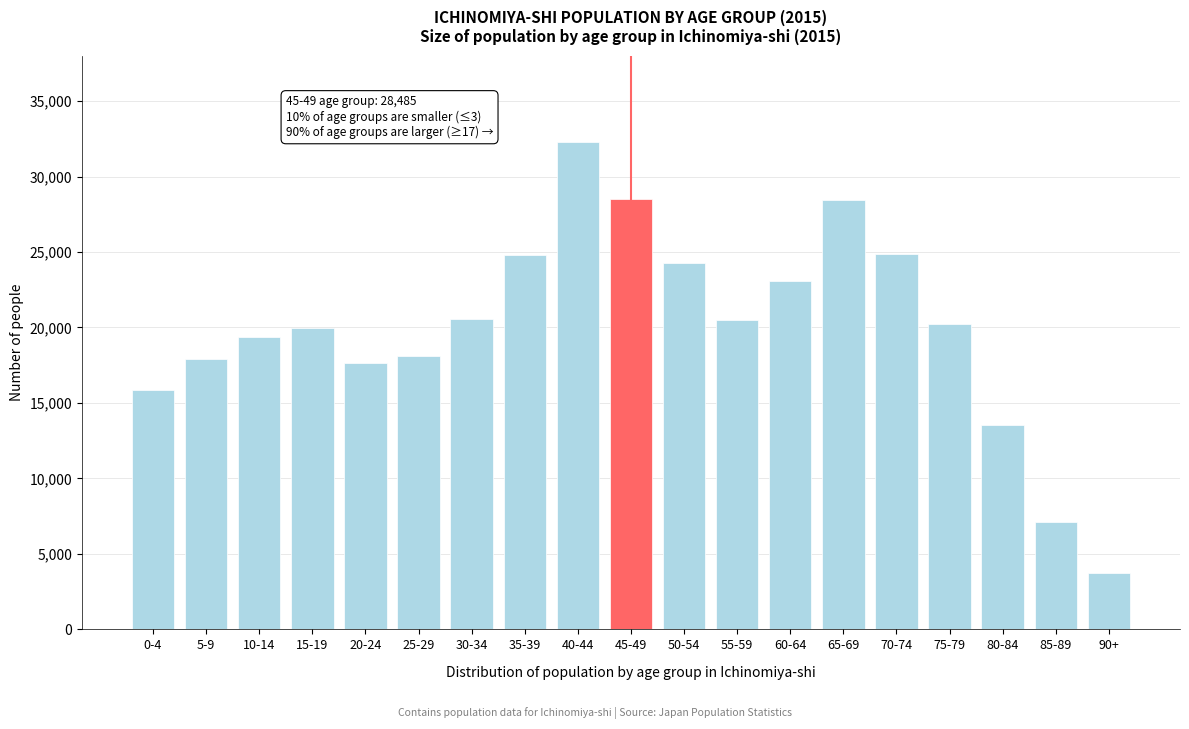

What is the smallest value displayed?

3765